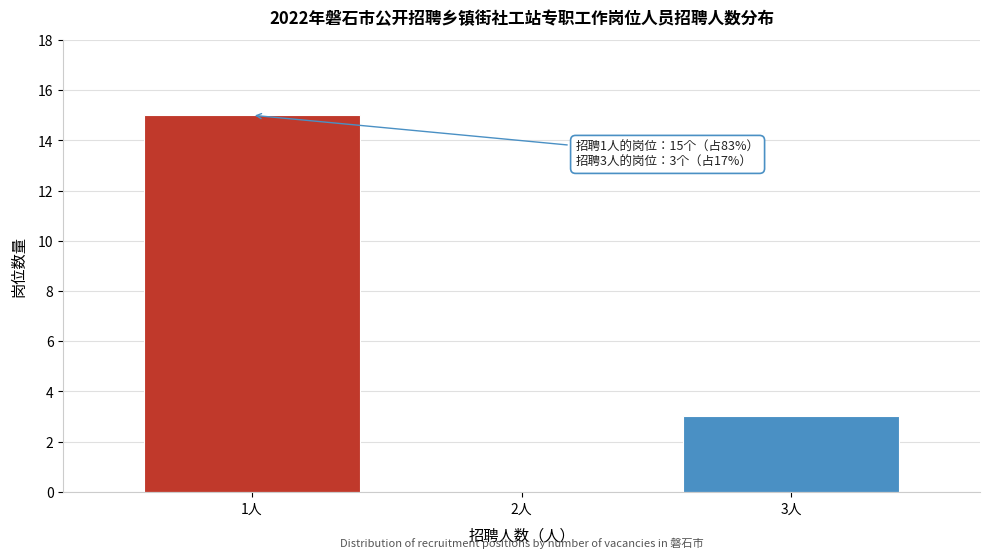

Reading left to right, transcribe all the data shown in this chart.

1人=15	2人=0	3人=3